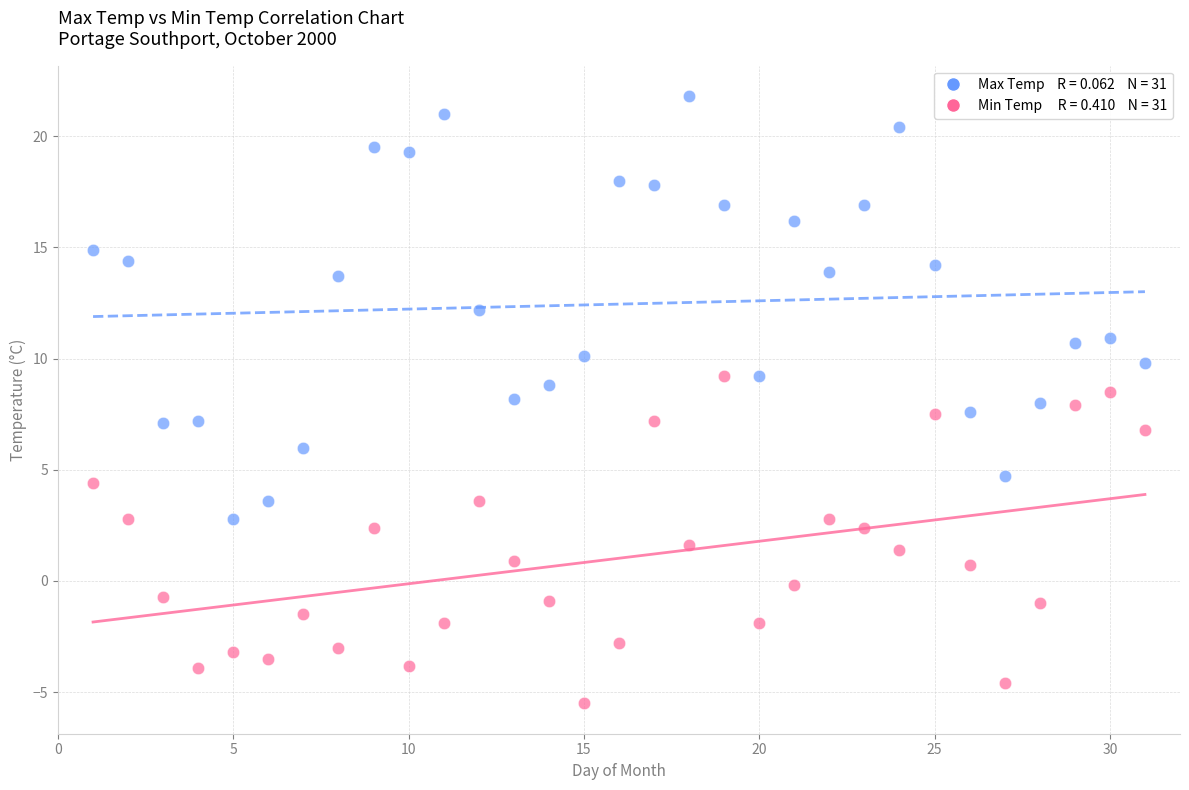

Across all data points, what is the range of X values (max minus min)?

30.0